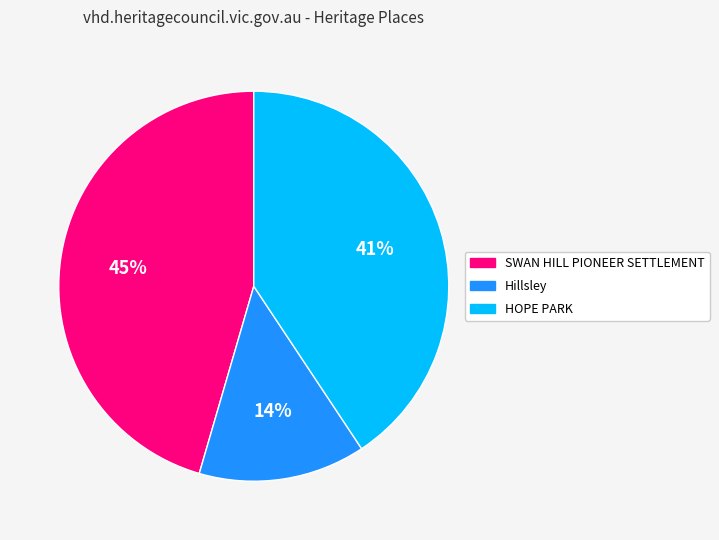

Rank the categories by value from highest to lowest.

SWAN HILL PIONEER SETTLEMENT, HOPE PARK, Hillsley